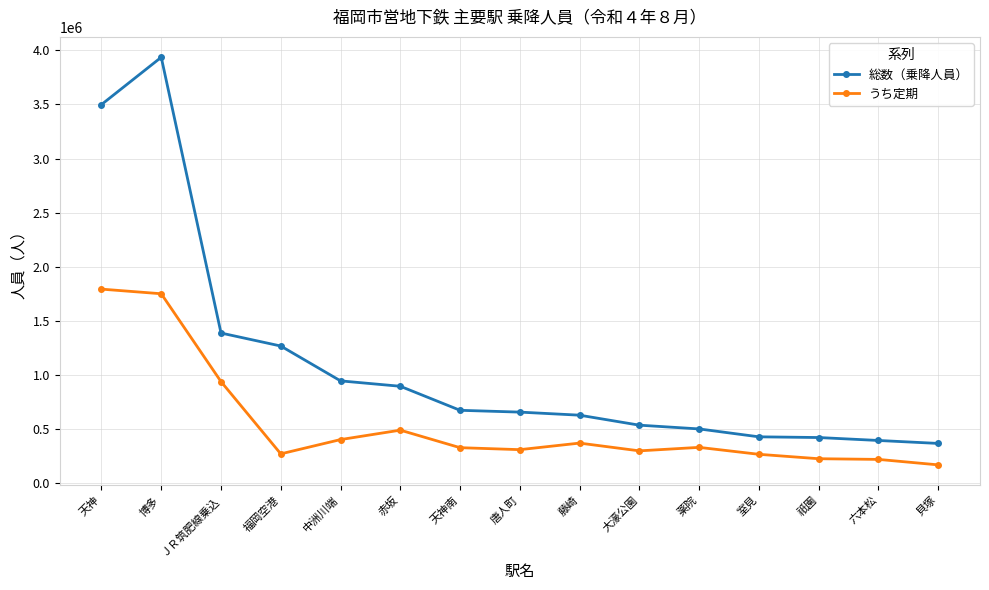

What is the value of the 総数（乗降人員） point at the 9th from the left?

629674